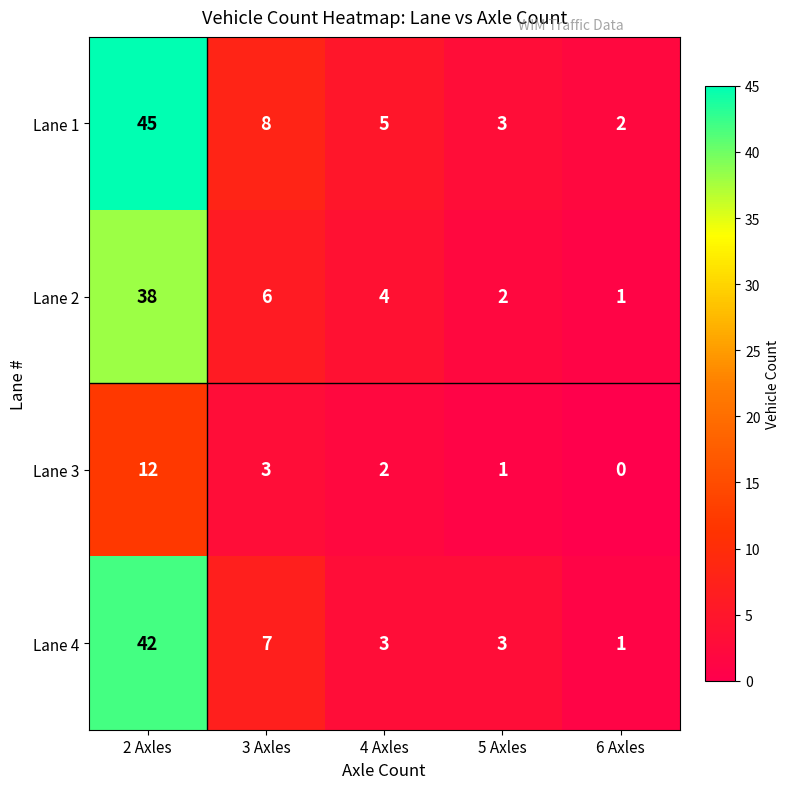

Which series has the largest total across all categories?

Lane 1